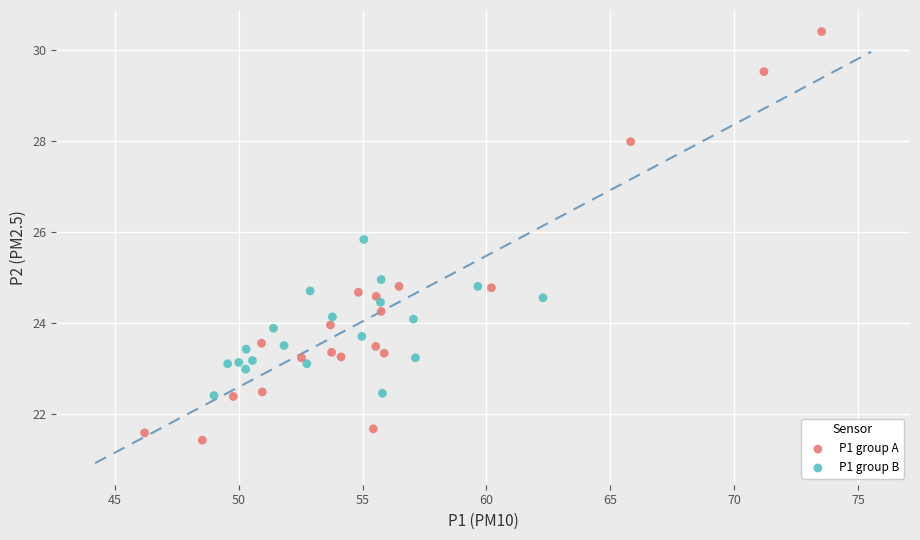

Which series reaches the maximum Y coordinate?

P1 group A